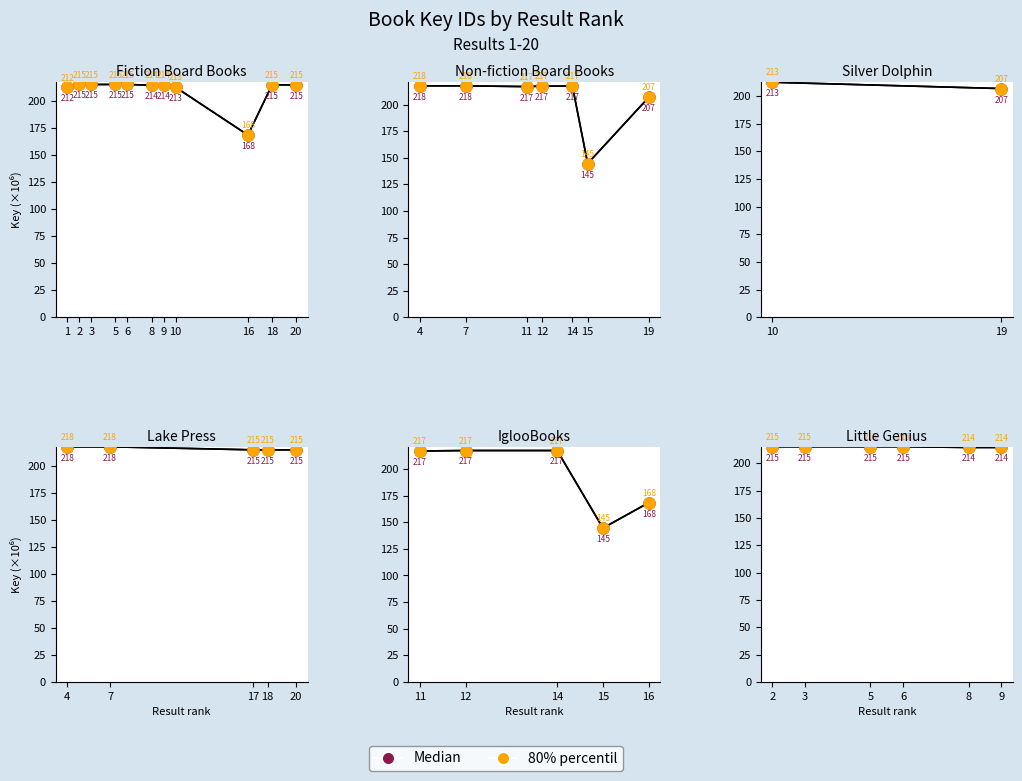

Which series has the largest total across all categories?

Median